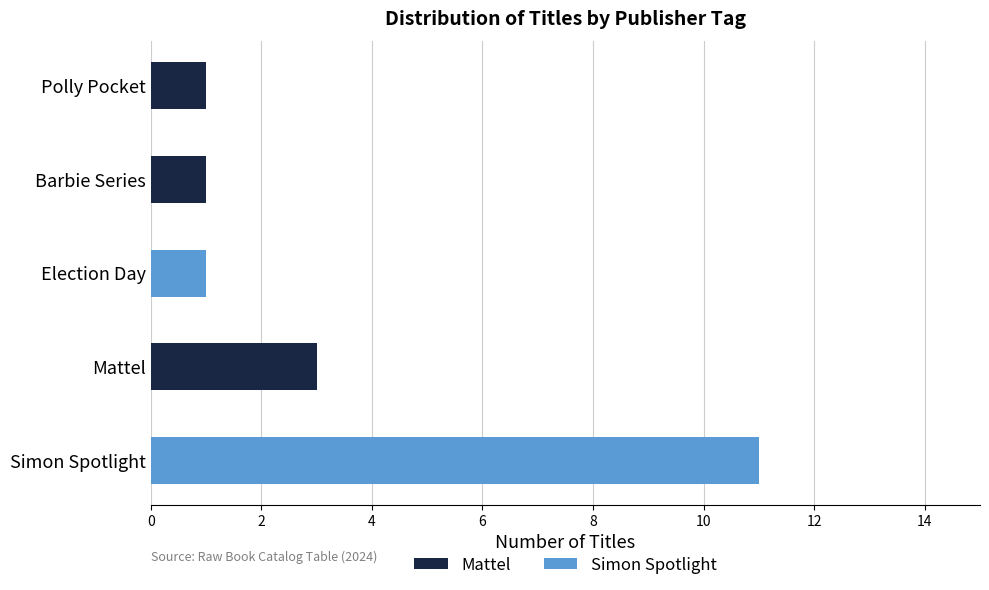

How many data points does each series have?

5